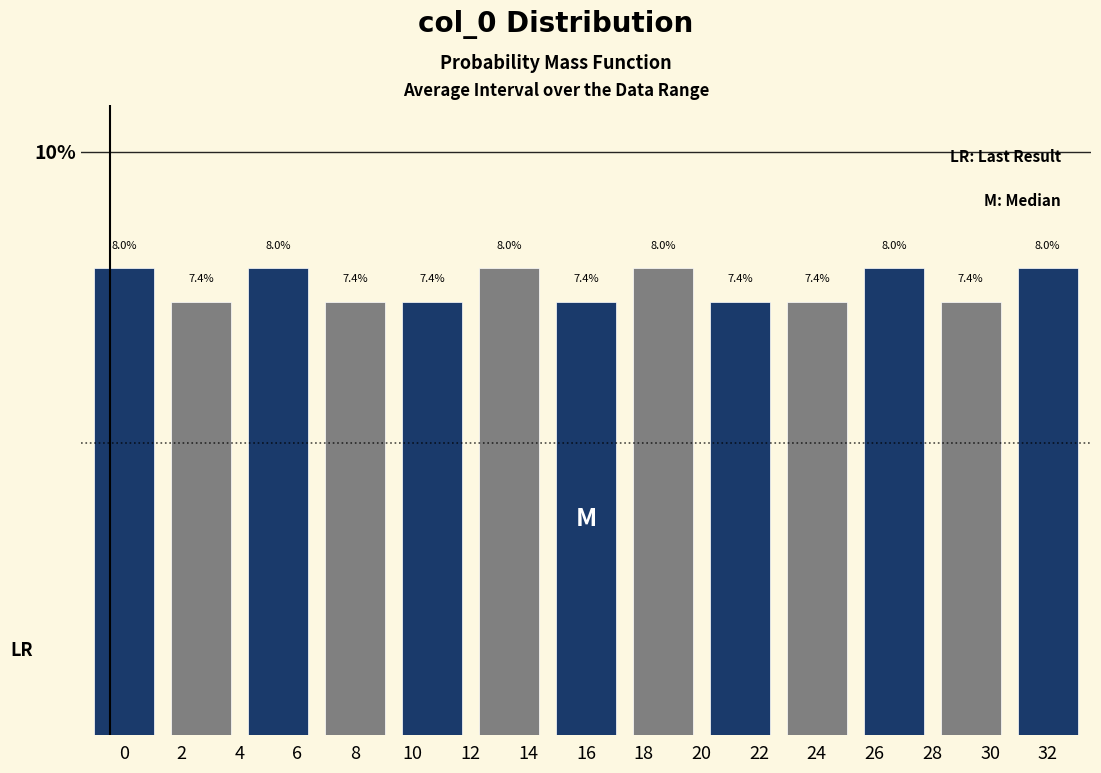

Reading right to left, transcribe all the data shown in this chart.

8.0	7.4	8.0	7.4	7.4	8.0	7.4	8.0	7.4	7.4	8.0	7.4	8.0